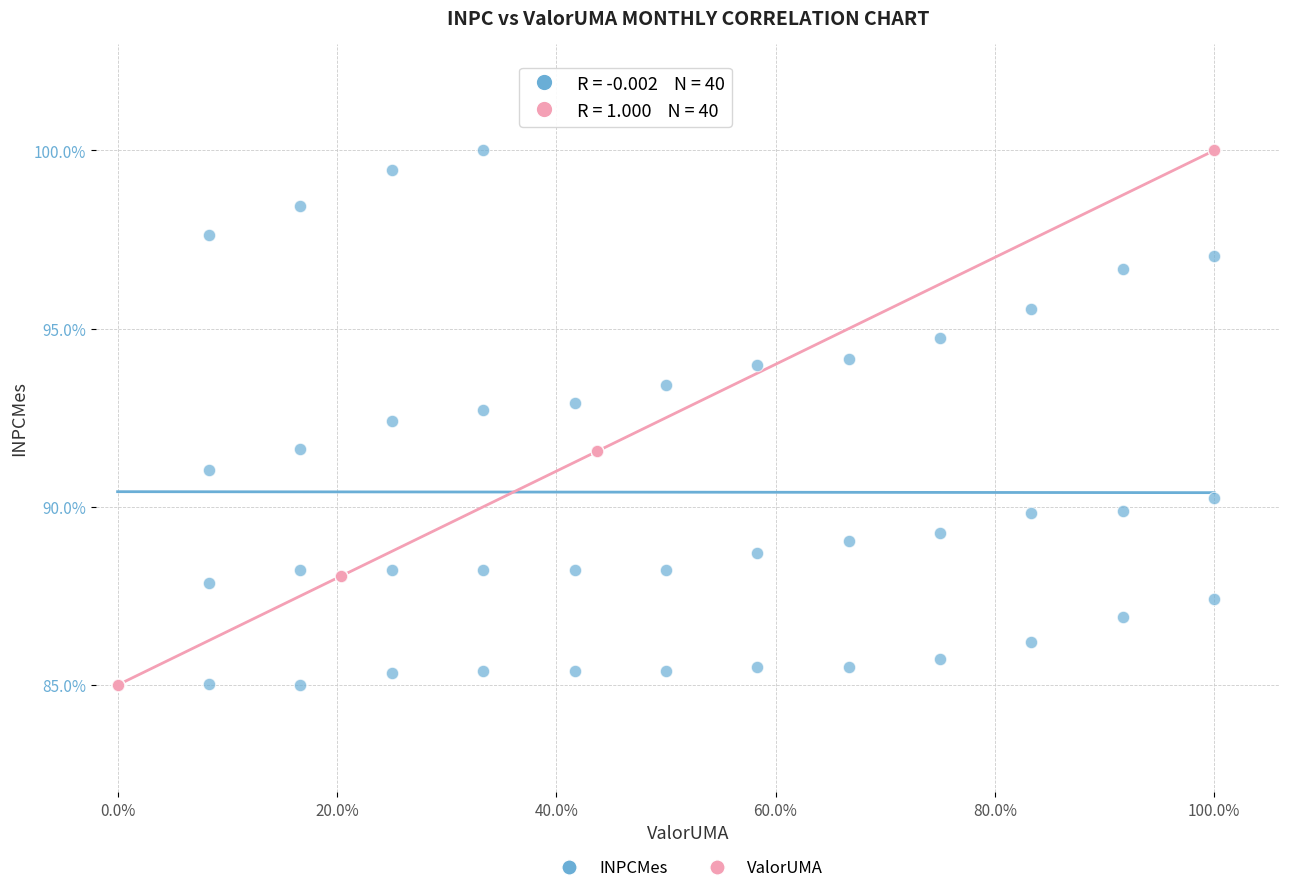

What are all the series names shown in the legend?

INPCMes, ValorUMA